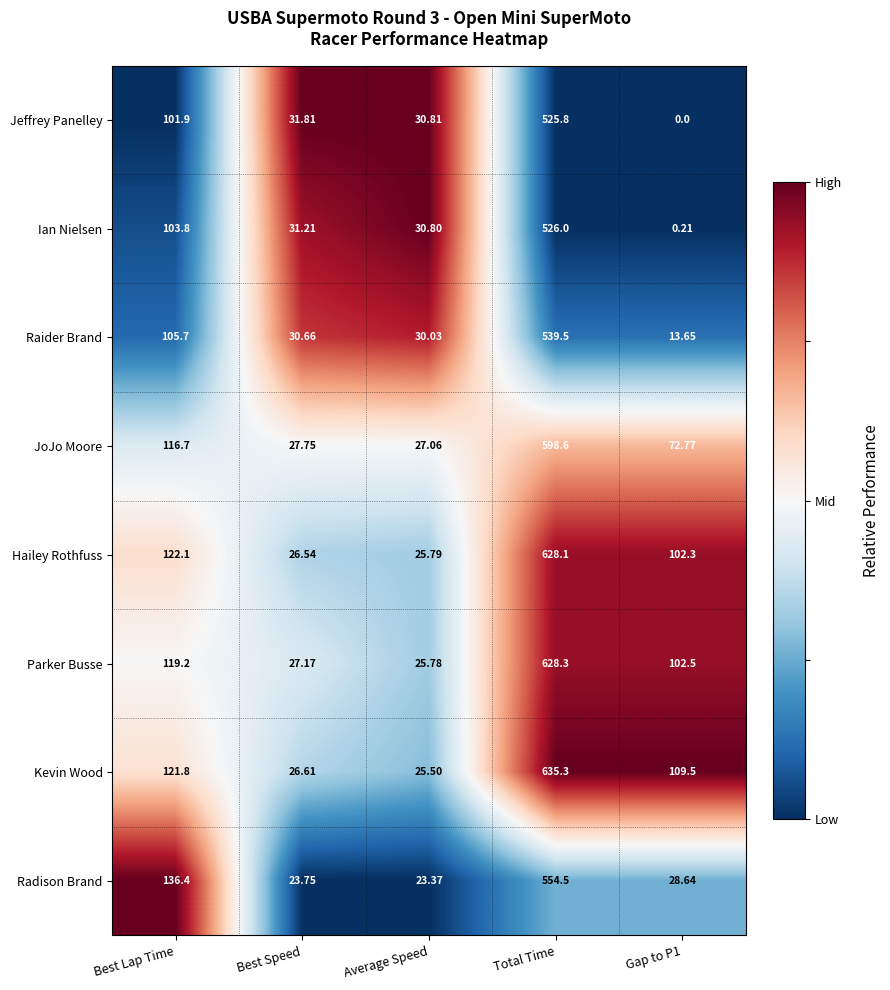

At Best Lap Time, list the series in order from smallest to largest.

Jeffrey Panelley, Ian Nielsen, Raider Brand, JoJo Moore, Parker Busse, Kevin Wood, Hailey Rothfuss, Radison Brand